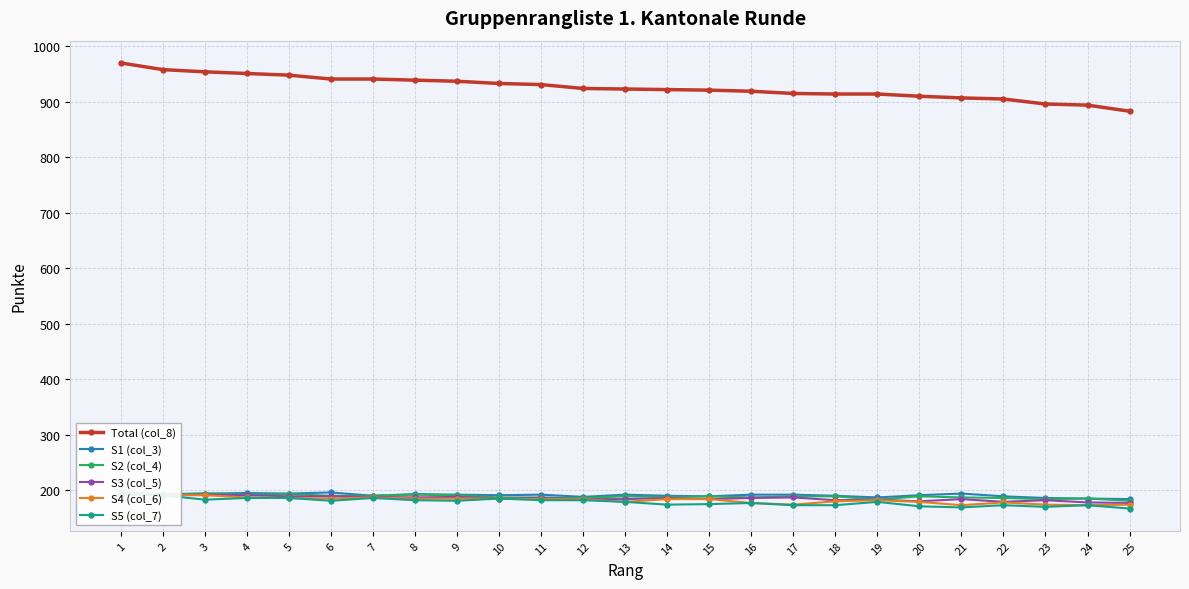

Is it true that S3 (col_5) equals 194 at 1?

True